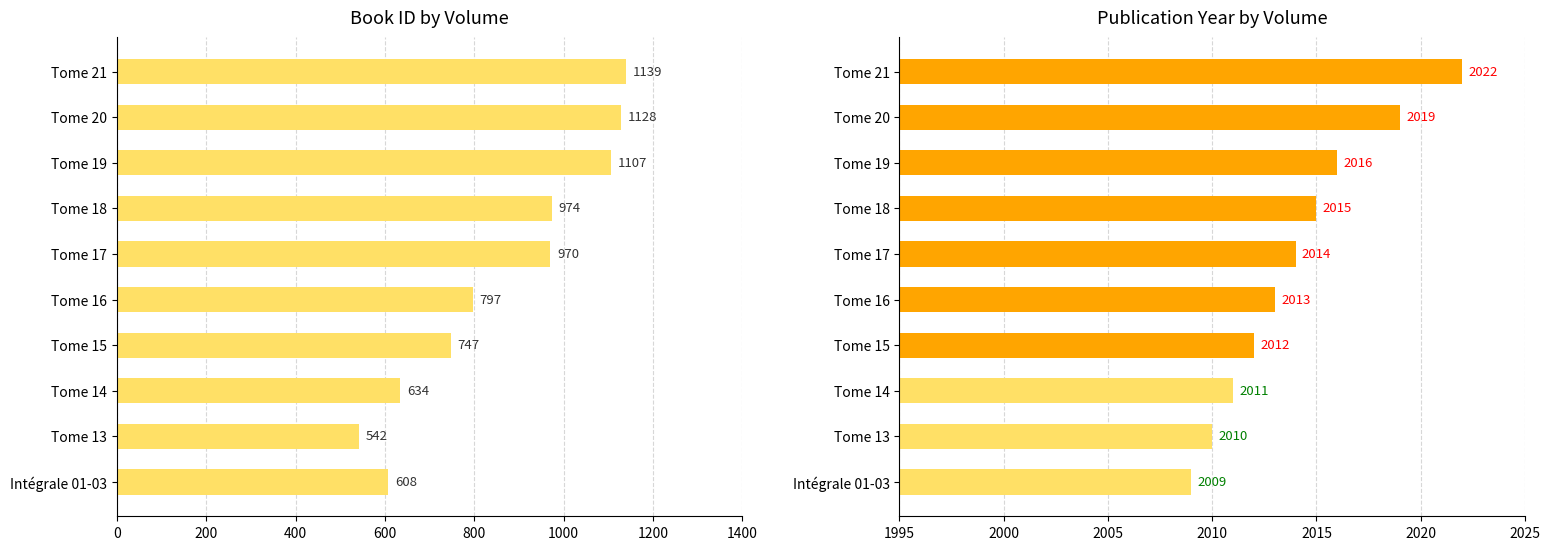

Is the value of year at Tome 15 greater than the value of id at Tome 17?

Yes